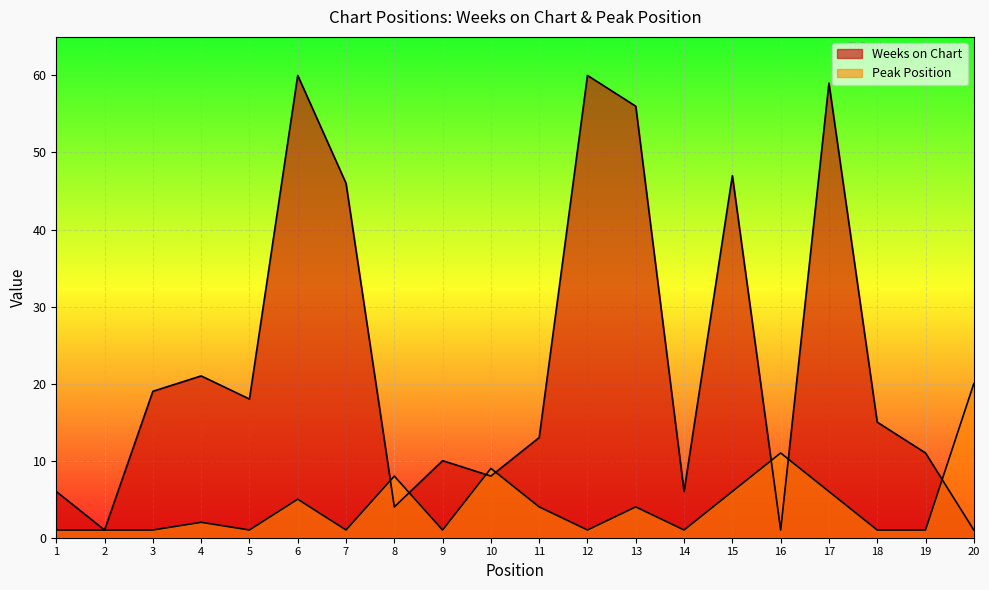

The Weeks on Chart series shows 59 at 17. True or false?

True